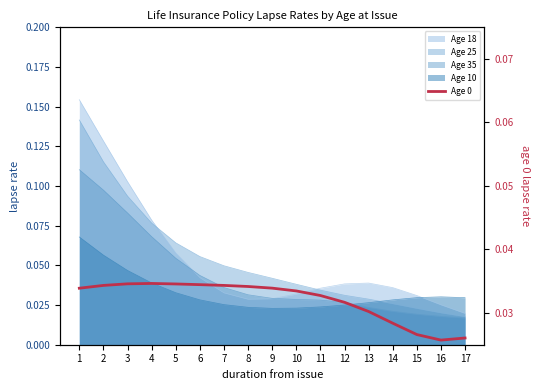

Which label corresponds to the smallest value in the chart?

16